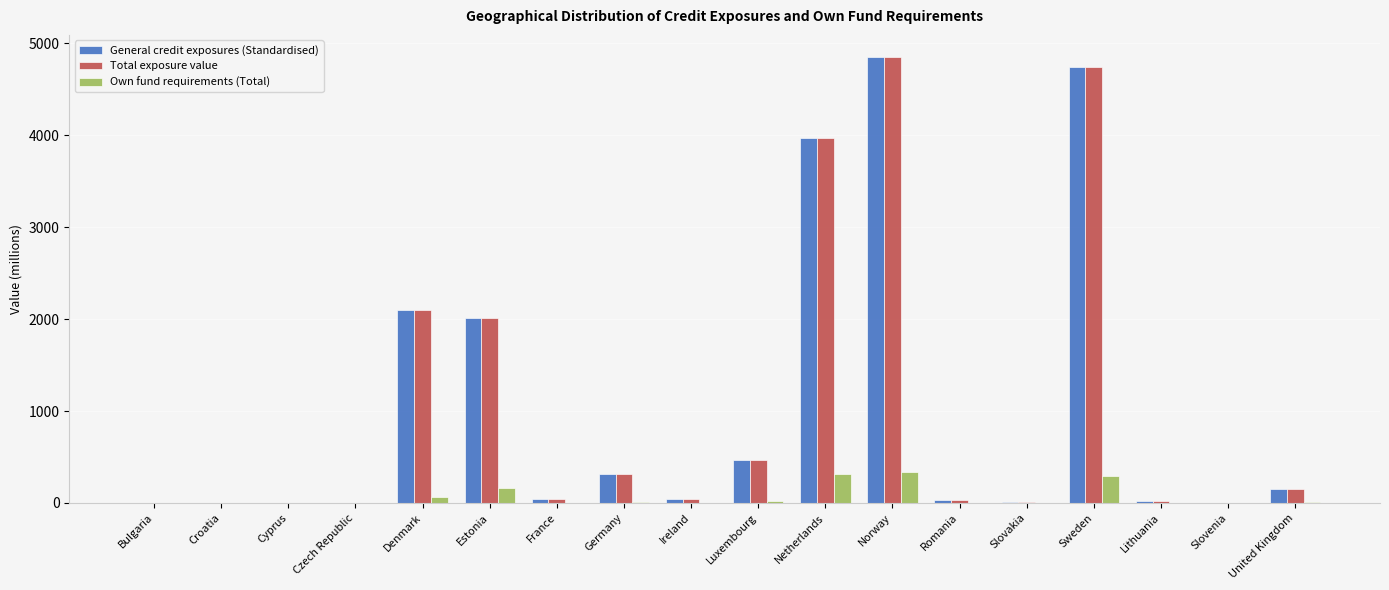

At which category does the chart reach its peak across all series?

Norway